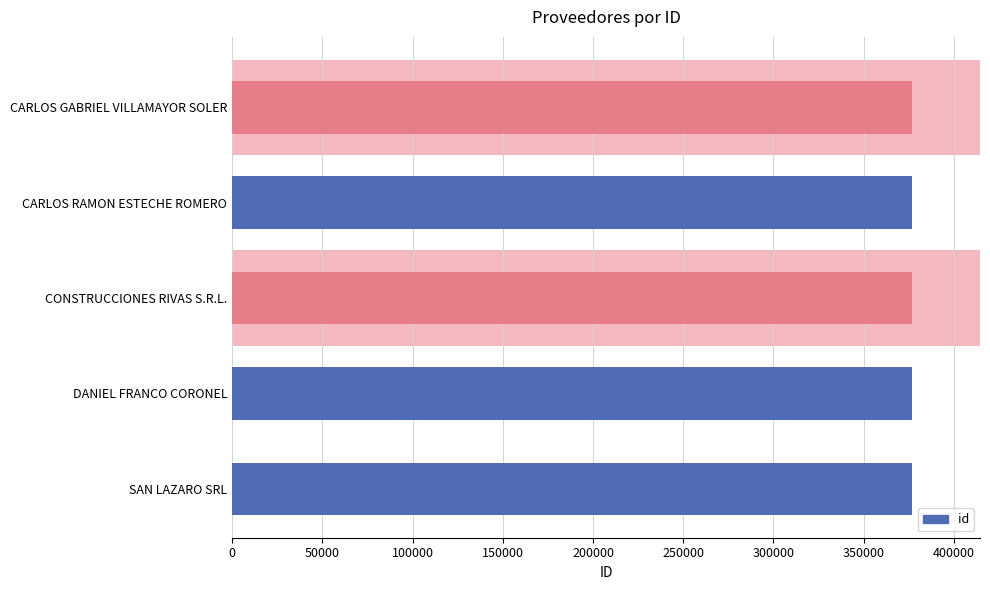

What is the sum of all values?

1883955